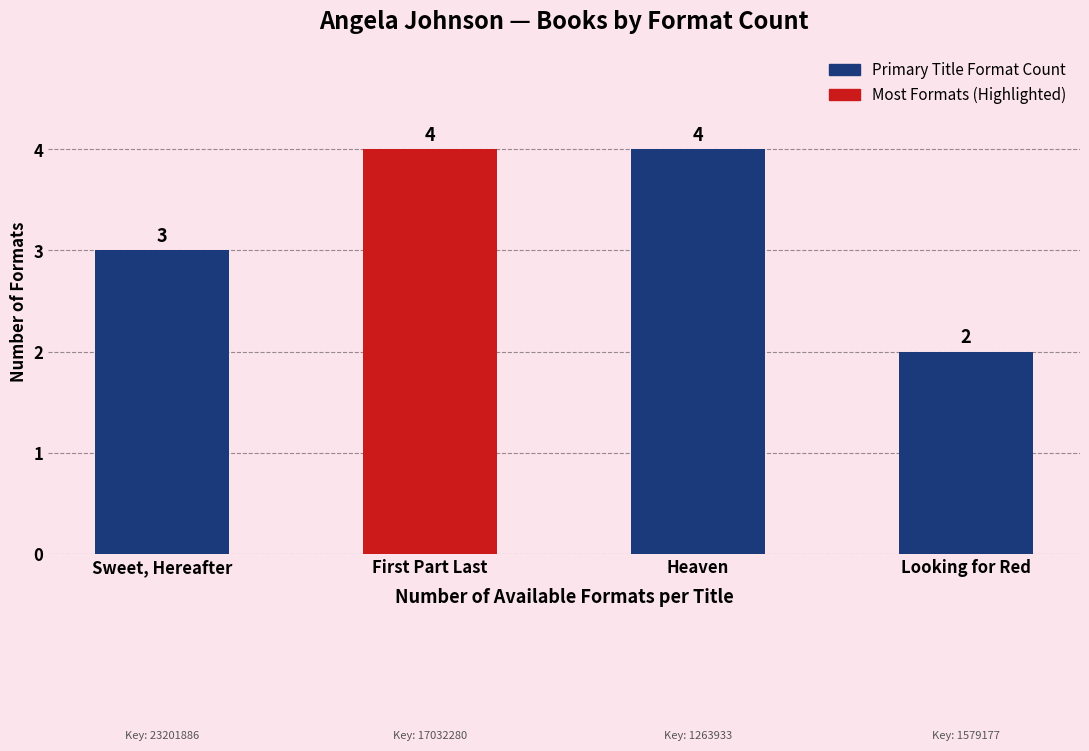

True or false: the data shows 1 at First Part Last.

False